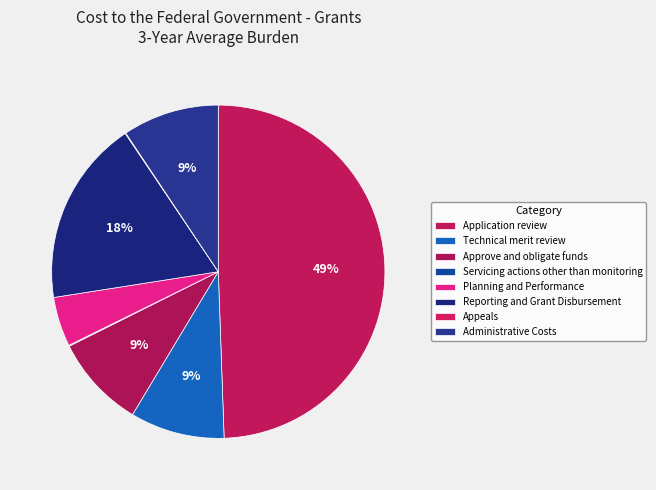

What is the largest slice in the pie chart?

Application review